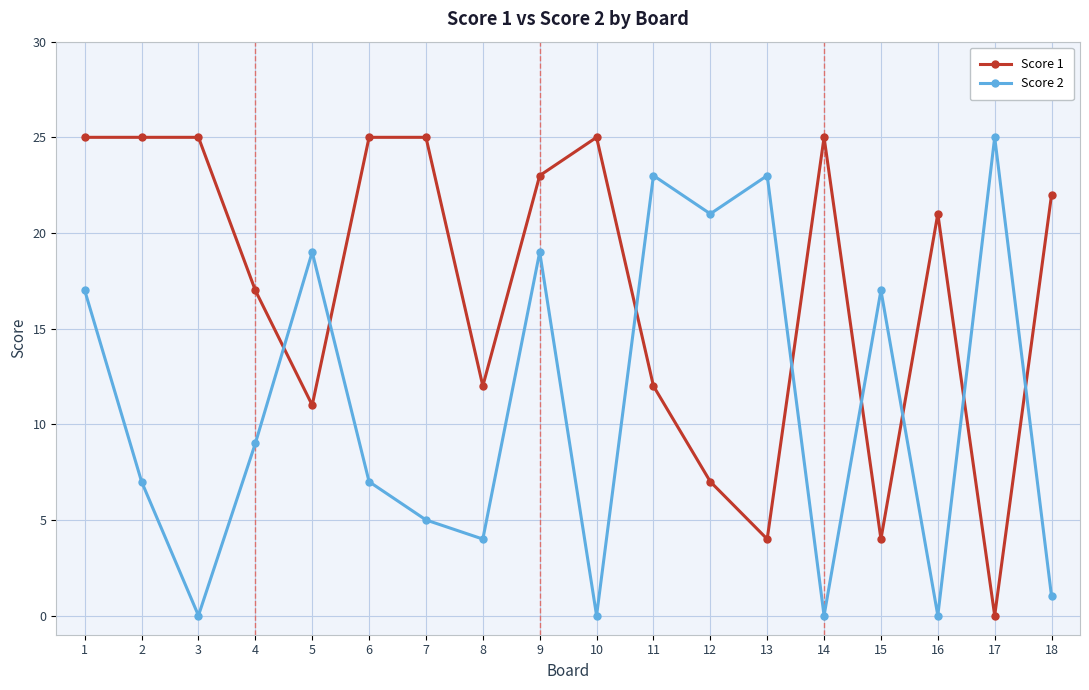

List the series in order of their overall mean, lowest first.

Score 2, Score 1